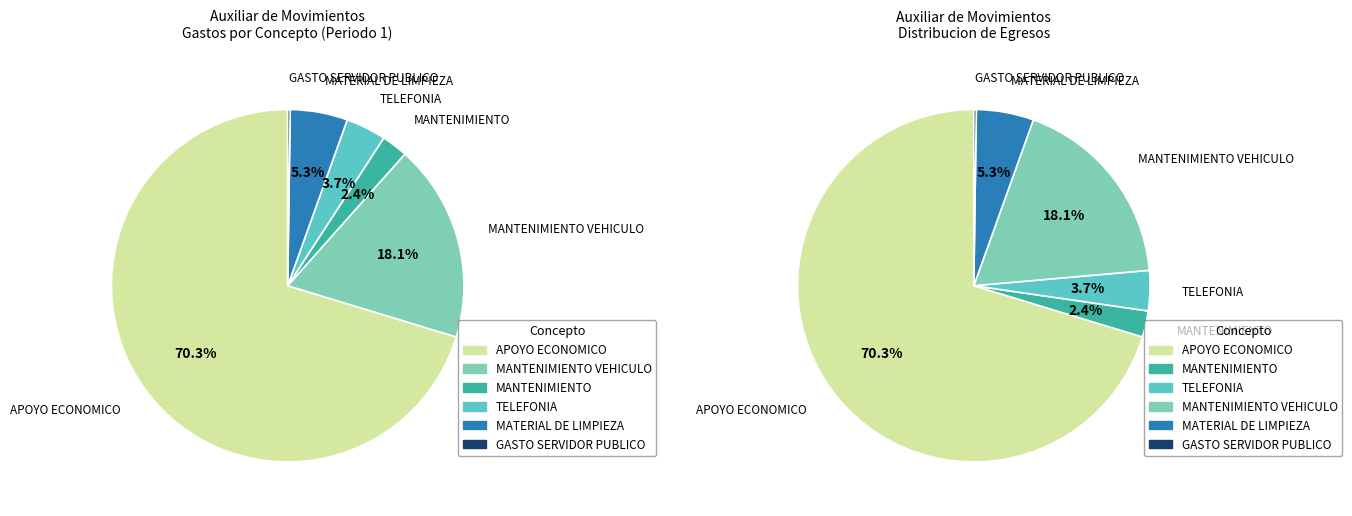

What is the majority slice?

APOYO ECONOMICO